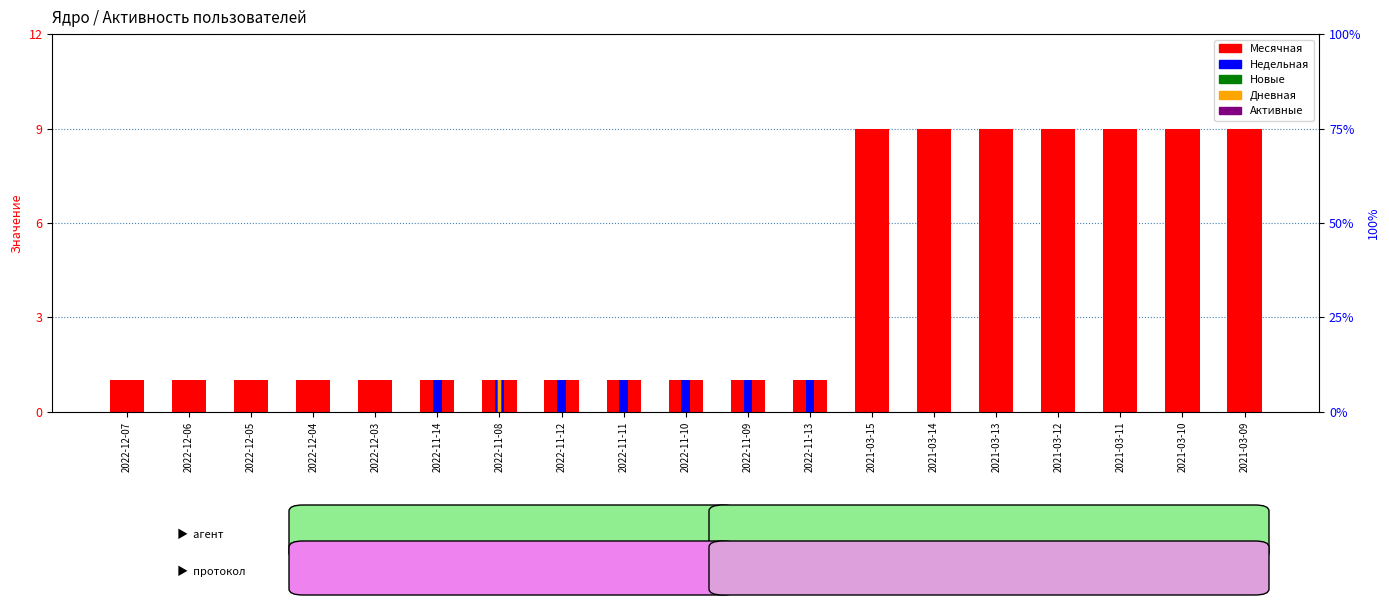

How many Дневная values are between 0 and 1?

19